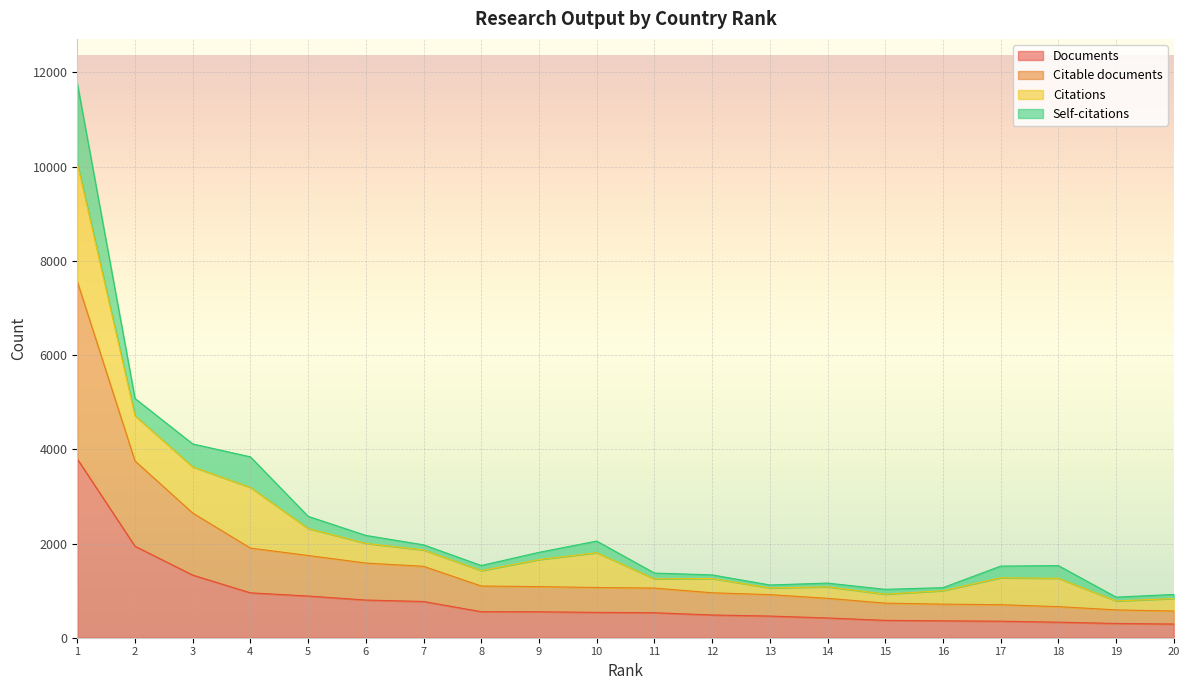

What is the lowest value of the Documents series?

291